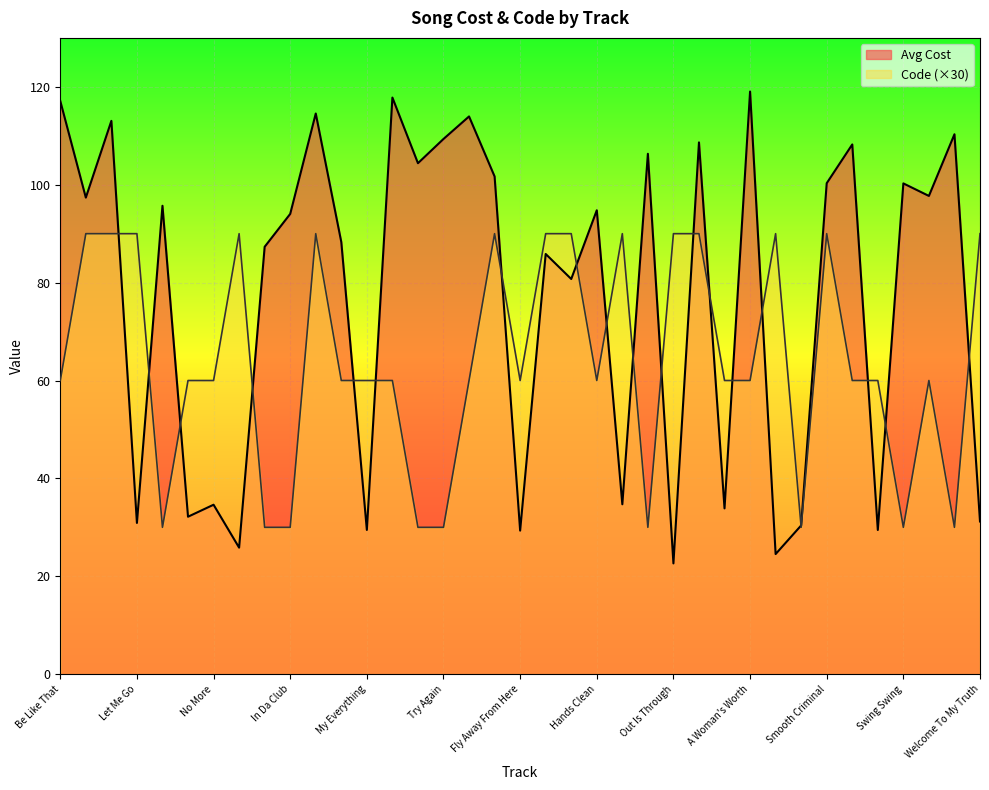

What is the value of the Avg Cost point at the 2nd from the left?

97.4